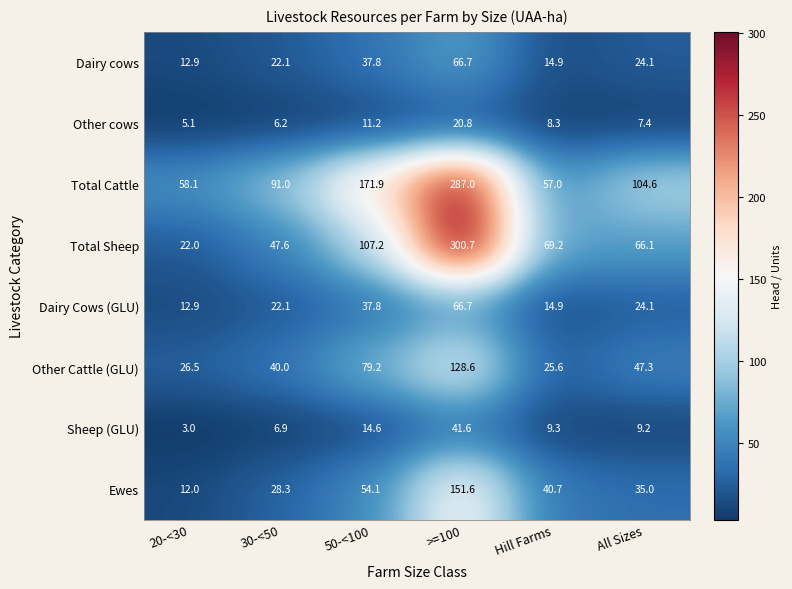

What is the difference between the highest and lowest values at 30-<50?

84.8